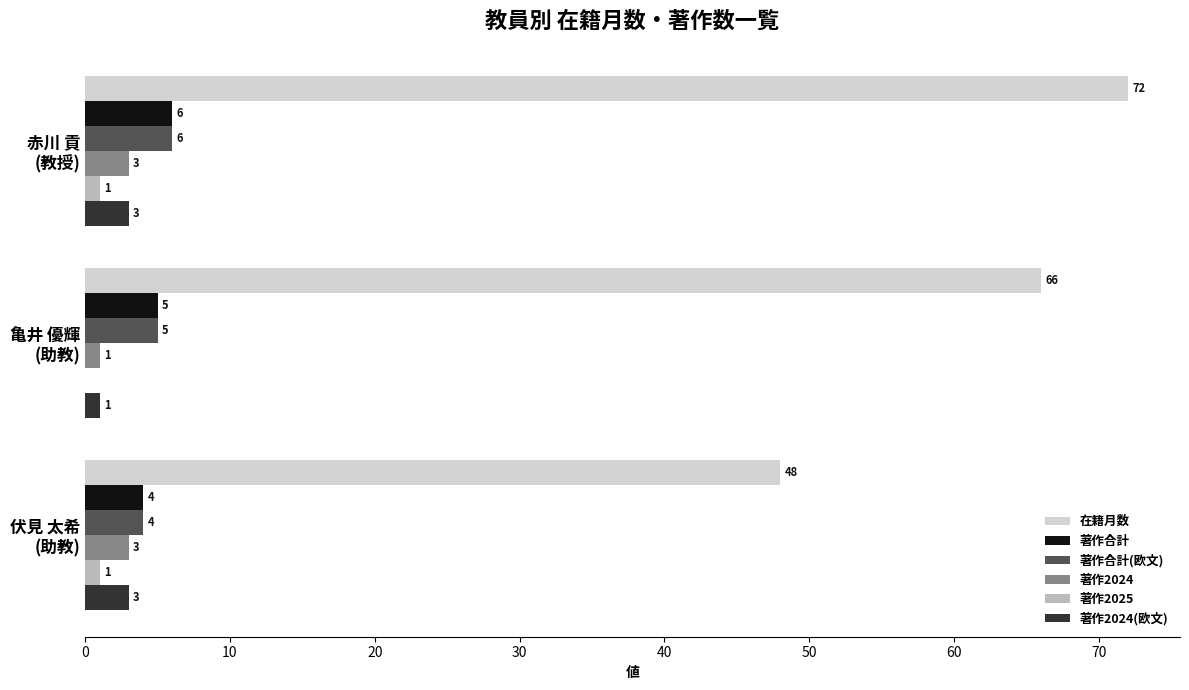

Which series has the largest total across all categories?

在籍月数